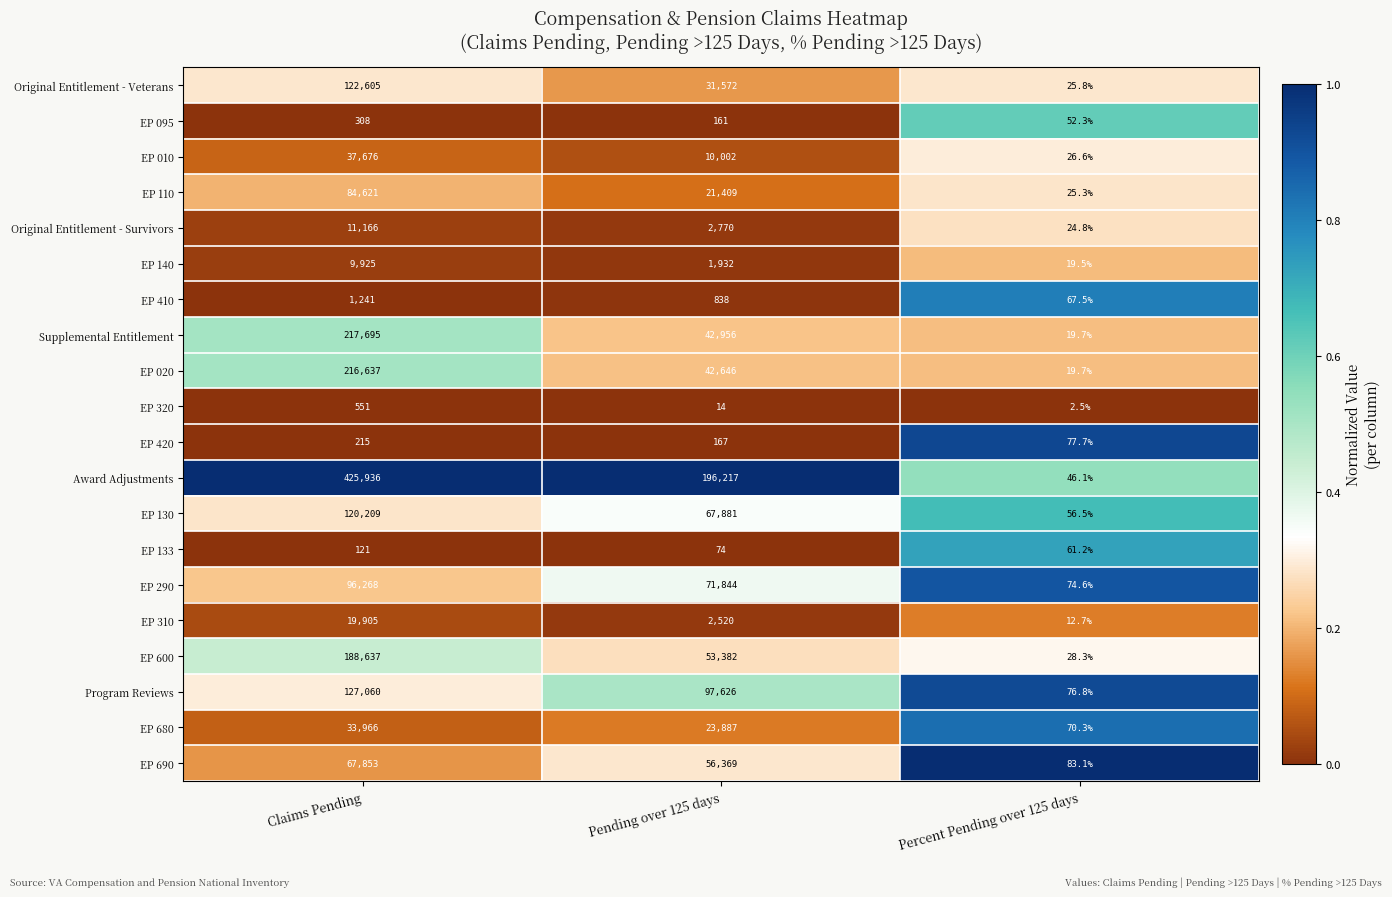

At which category is the sum across all series the highest?

Claims Pending